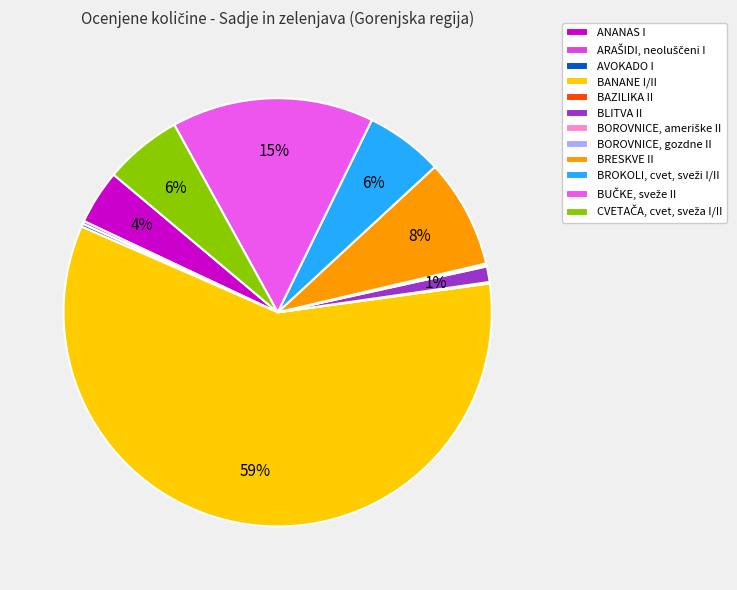

To the nearest percent, what is the difference between the largest and smallest slice percentages?

59%